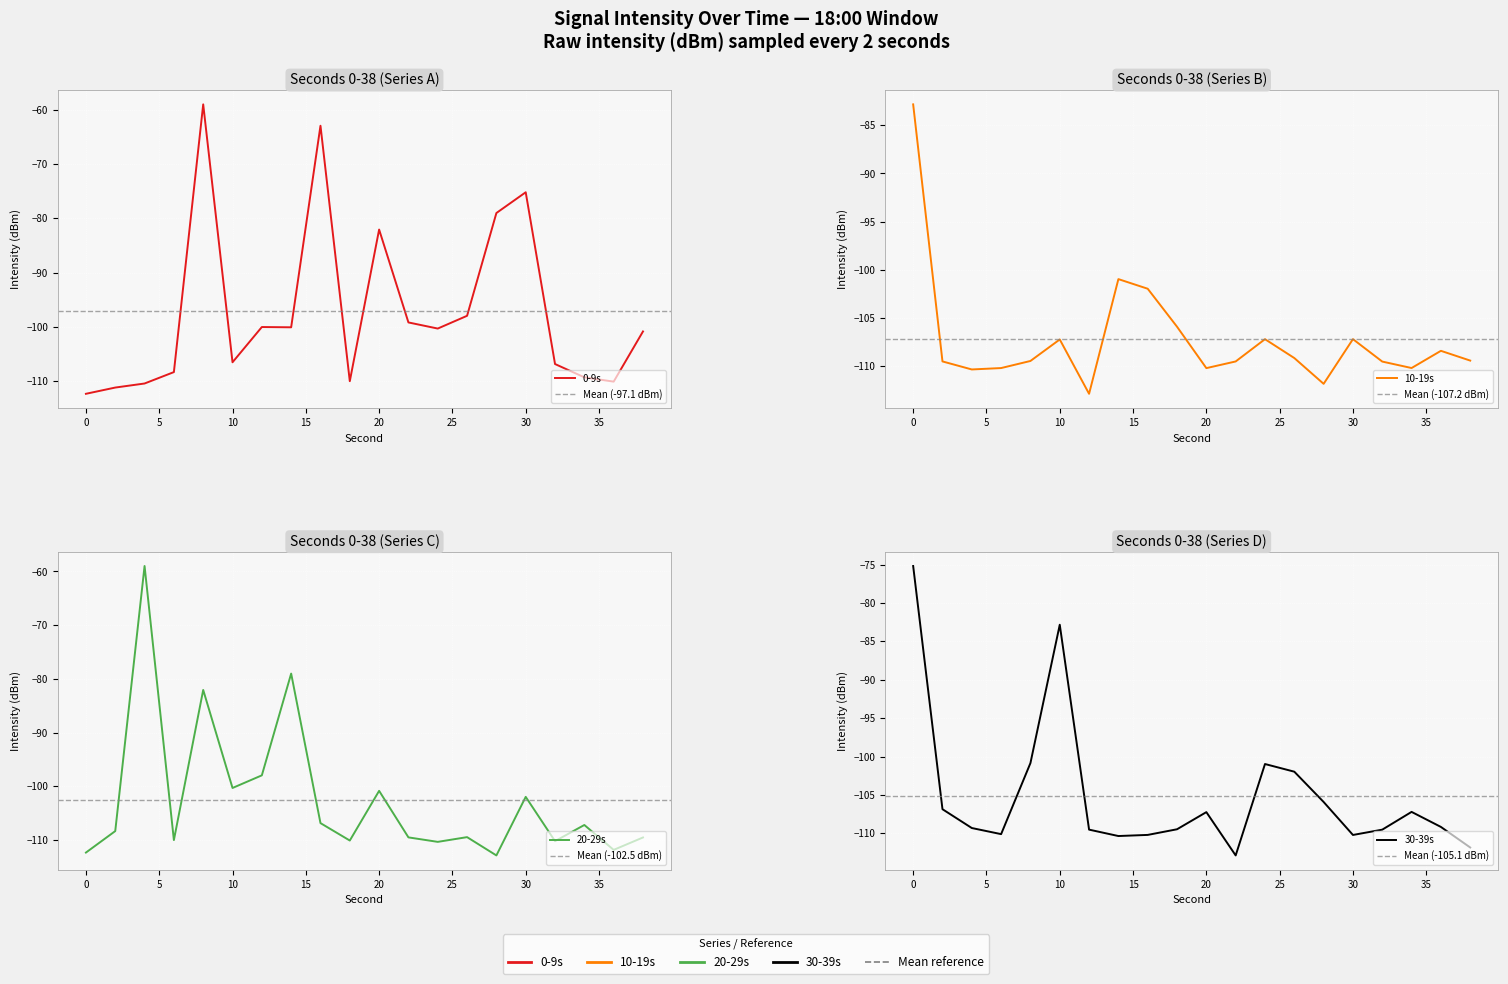

Reading left to right, list all the values displayed in this chart.

0-9s: -112.3	-111.2	-110.4	-108.3	-59.0	-106.5	-100.0	-100.1	-62.9	-110.0	-82.1	-99.2	-100.3	-98.0	-79.0	-75.2	-106.9	-109.3	-110.1	-100.8
10-19s: -82.8	-109.5	-110.3	-110.2	-109.5	-107.2	-112.9	-101.0	-102.0	-105.9	-110.2	-109.5	-107.2	-109.2	-111.8	-107.2	-109.5	-110.2	-108.4	-109.4
20-29s: -112.3	-108.3	-59.0	-110.0	-82.1	-100.3	-98.0	-79.0	-106.9	-110.1	-100.8	-109.5	-110.3	-109.5	-112.9	-102.0	-110.2	-107.2	-111.8	-109.5
30-39s: -75.2	-106.9	-109.3	-110.1	-100.8	-82.8	-109.5	-110.3	-110.2	-109.5	-107.2	-112.9	-101.0	-102.0	-105.9	-110.2	-109.5	-107.2	-109.2	-111.8